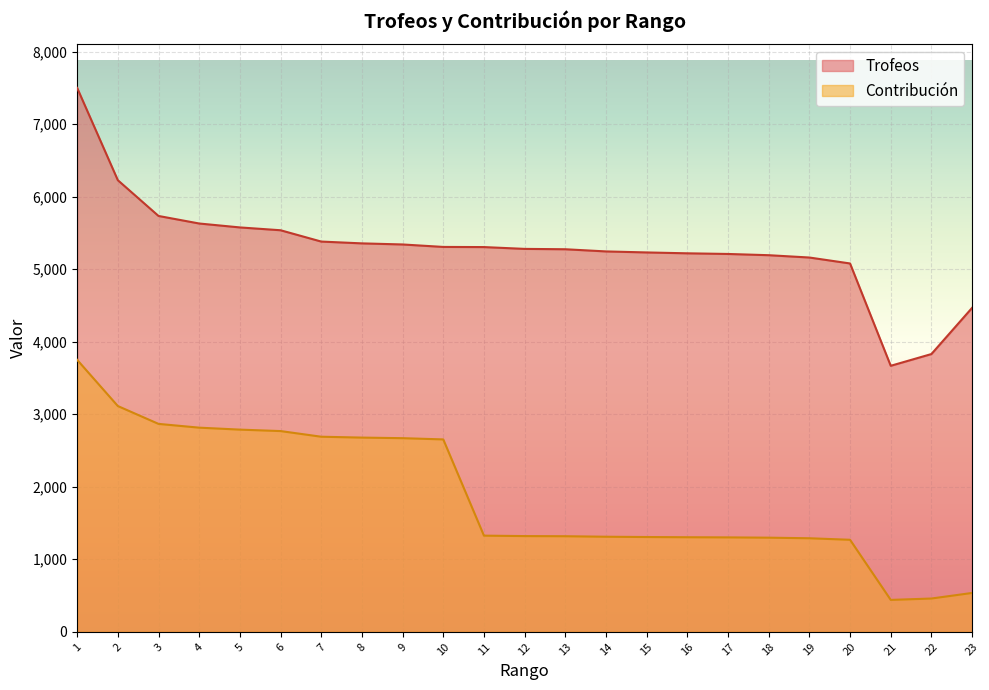

True or false: Trofeos has a value of 8315 at 5.

False